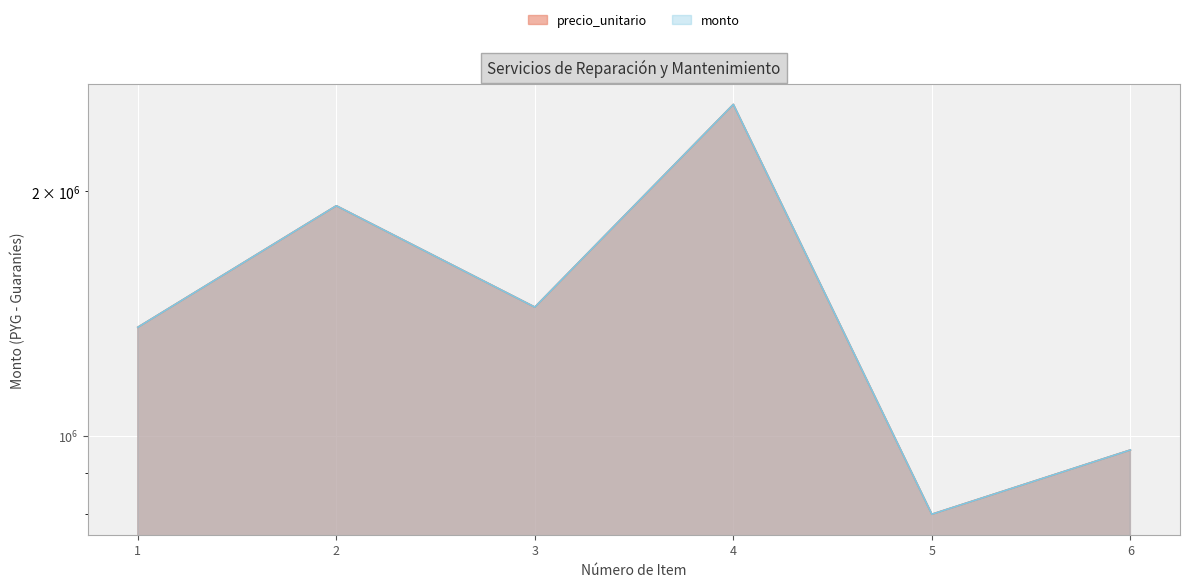

In monto, how many points are higher than both neighbors (excluding endpoints)?

2